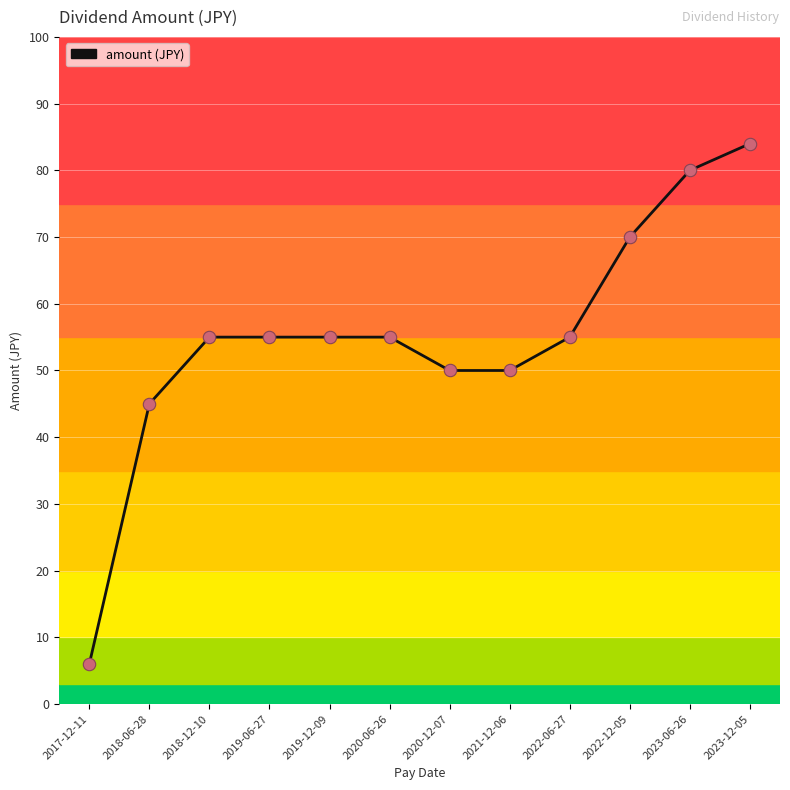

What is the ratio of the value at 2018-06-28 to the value at 2023-12-05?

0.5